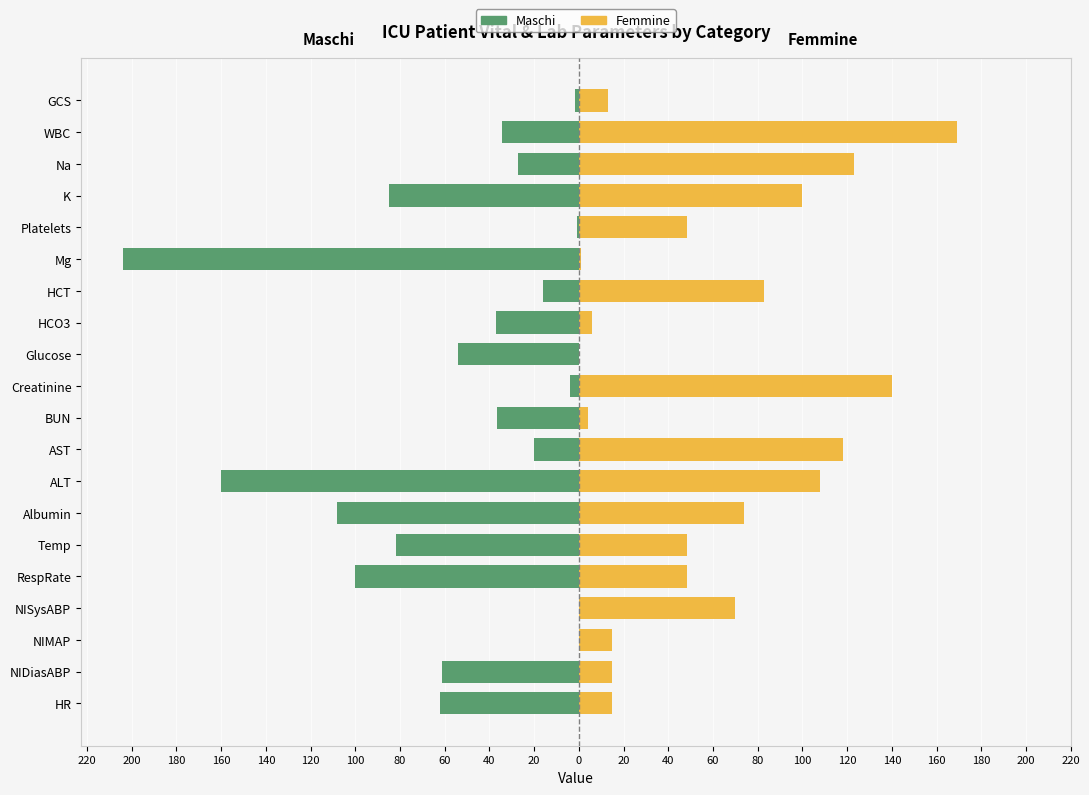

What is the minimum value shown in the chart?

-204.0